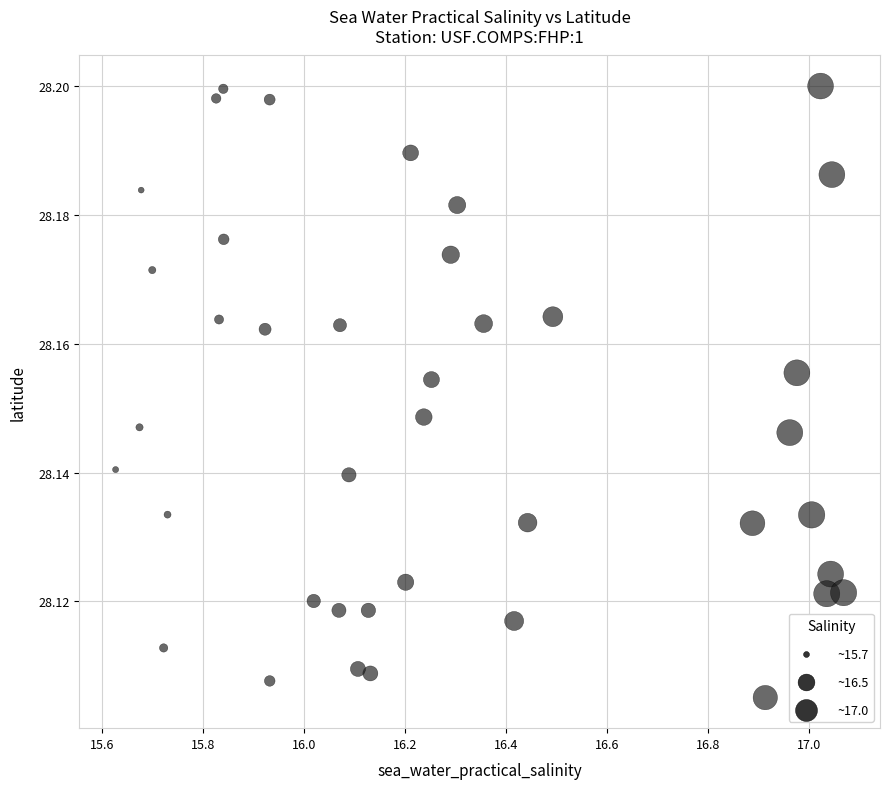

What is the range of X values (max minus min)?

1.4